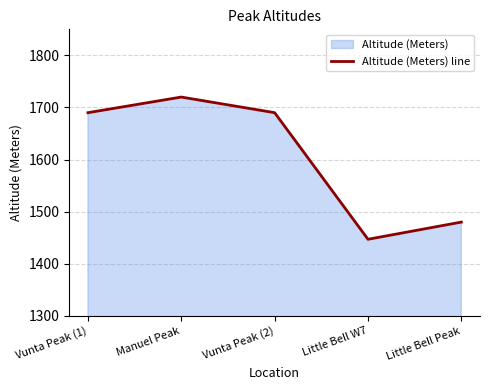

Reading left to right, list all the values displayed in this chart.

1690	1720	1690	1447	1480